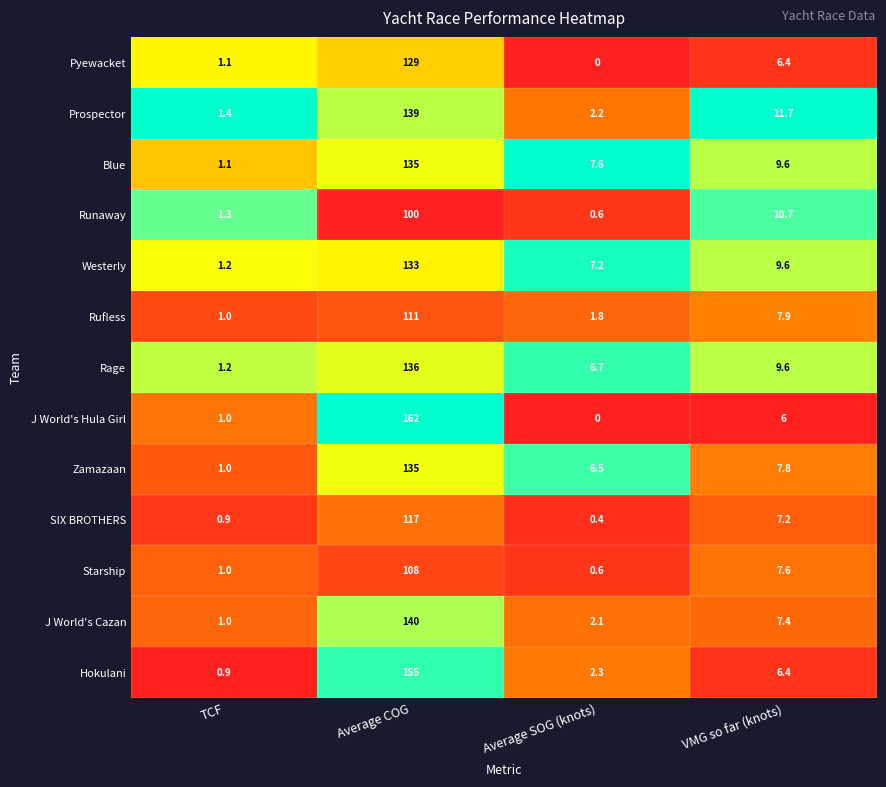

Count the number of data series in this chart.

13